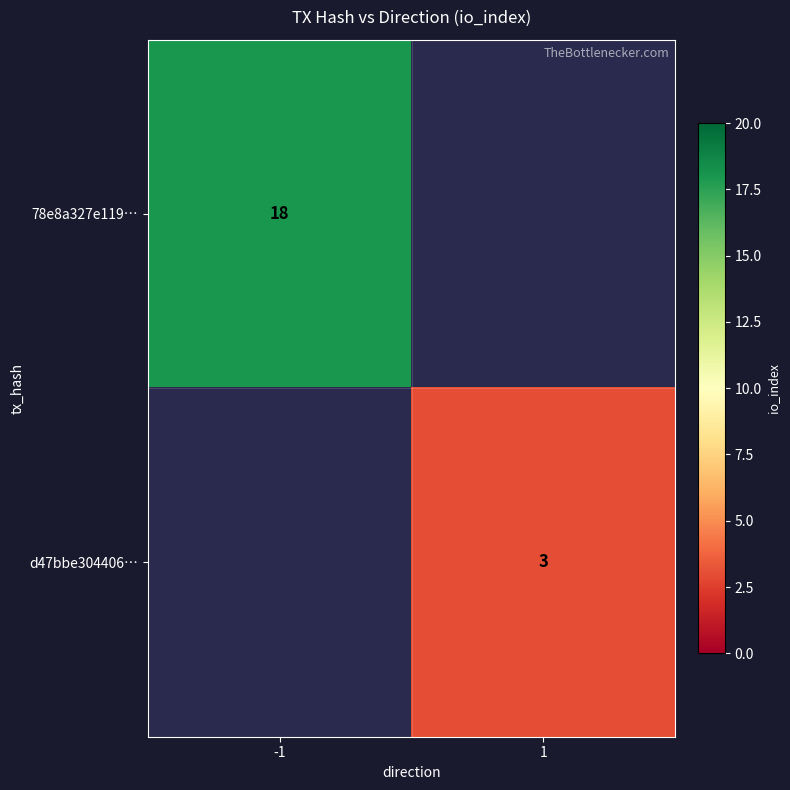

Is it true that 78e8a327e119… equals 30 at -1?

False